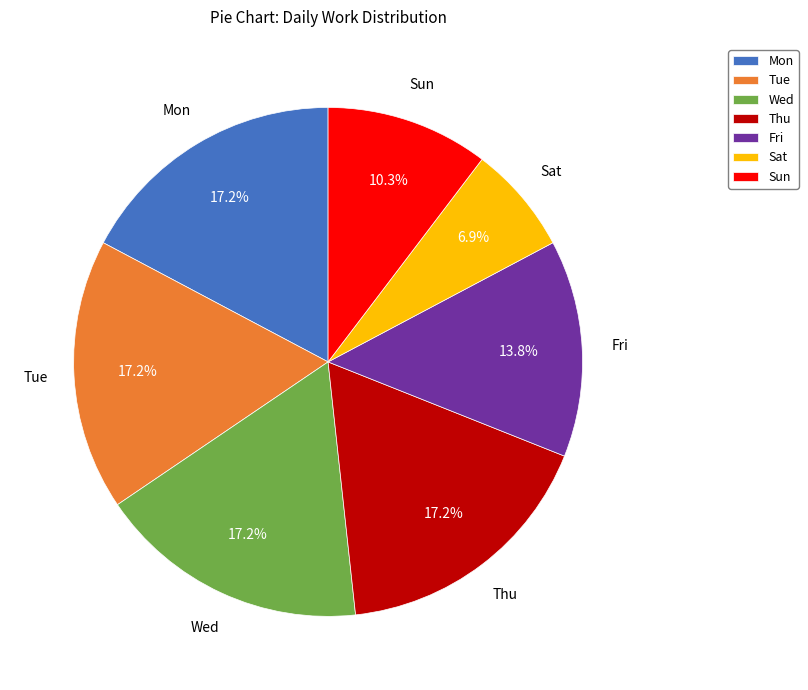

To the nearest percent, what percentage of the pie is Wed?

17%